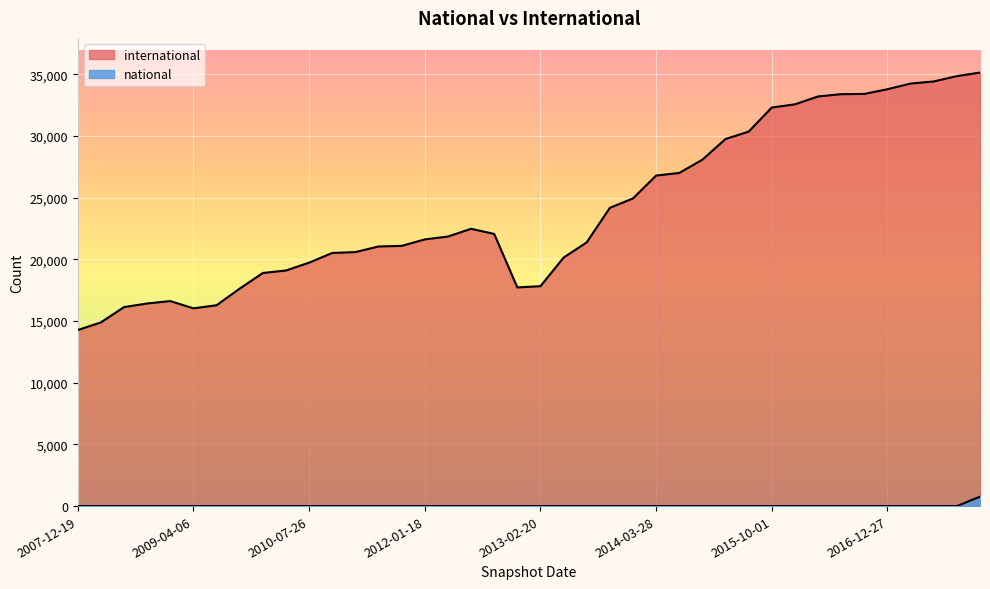

Reading left to right, list all the values displayed in this chart.

international: 14271	14890	16129	16424	16616	16029	16281	17629	18895	19096	19734	20518	20589	21044	21092	21616	21849	22477	22060	17726	17824	20140	21380	24176	24938	26792	27003	28080	29755	30354	32307	32565	33205	33389	33409	33790	34249	34420	34853	35140
national: 1	1	1	1	1	1	1	1	1	1	1	1	1	1	1	1	1	1	1	1	1	1	1	1	1	1	1	1	1	1	1	1	1	1	1	1	1	1	1	764